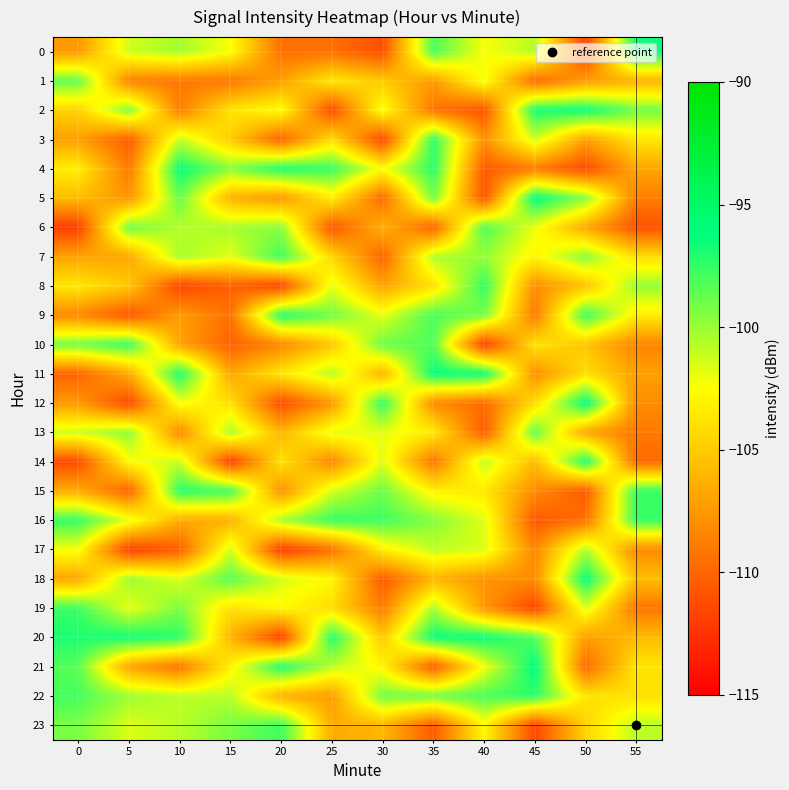

Between 45 and 5, which is larger?

45